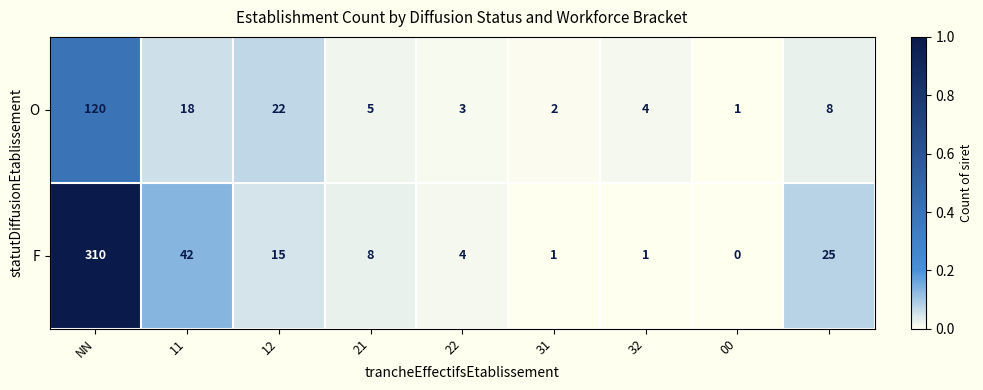

Which series has the largest range (max minus min)?

F